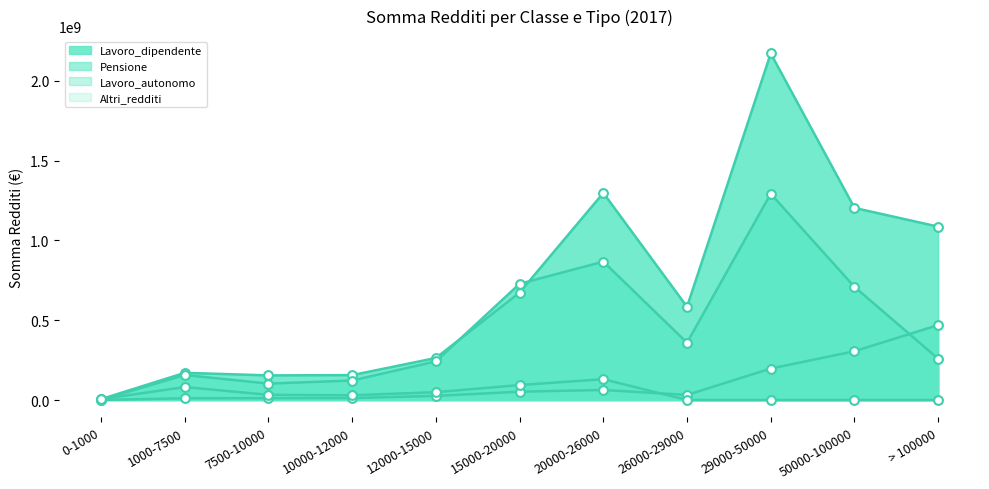

Is the value of Altri_redditi at 10000-12000 greater than the value of Lavoro_dipendente at > 100000?

No